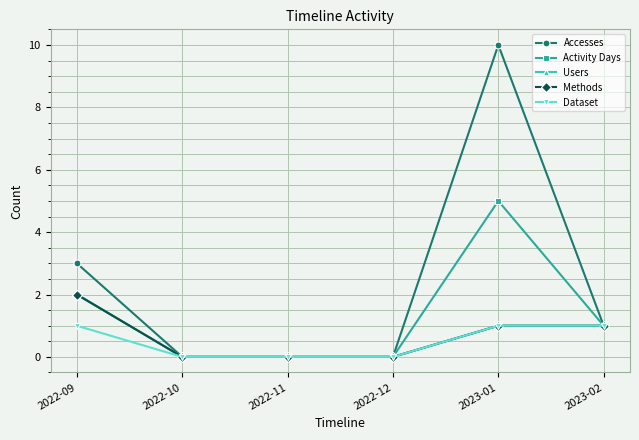

Reading right to left, what are all the values shown in this chart?

Accesses: 2023-02=1	2023-01=10	2022-12=0	2022-11=0	2022-10=0	2022-09=3
Activity Days: 2023-02=1	2023-01=5	2022-12=0	2022-11=0	2022-10=0	2022-09=2
Users: 2023-02=1	2023-01=1	2022-12=0	2022-11=0	2022-10=0	2022-09=2
Methods: 2023-02=1	2023-01=1	2022-12=0	2022-11=0	2022-10=0	2022-09=2
Dataset: 2023-02=1	2023-01=1	2022-12=0	2022-11=0	2022-10=0	2022-09=1